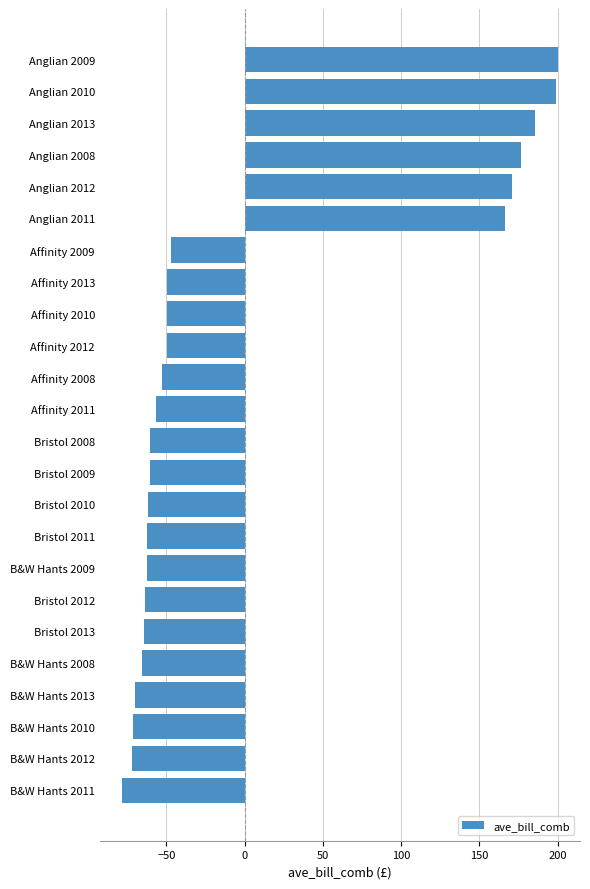

What position from the top is Bristol 2013?

19